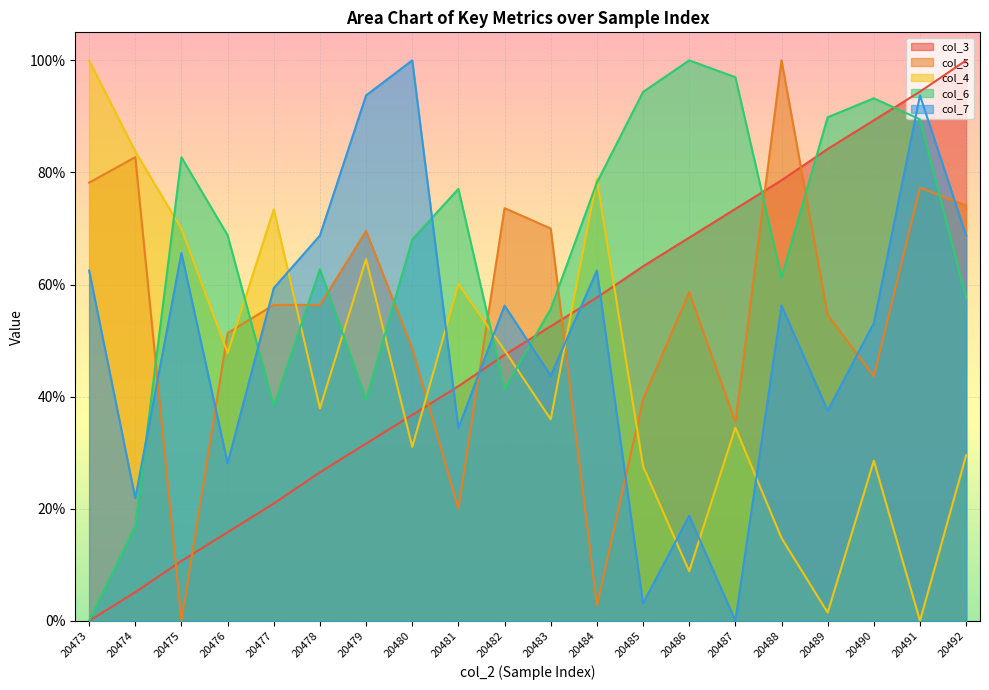

What is the sum of the col_4 values at 20479 and 20486?

0.7